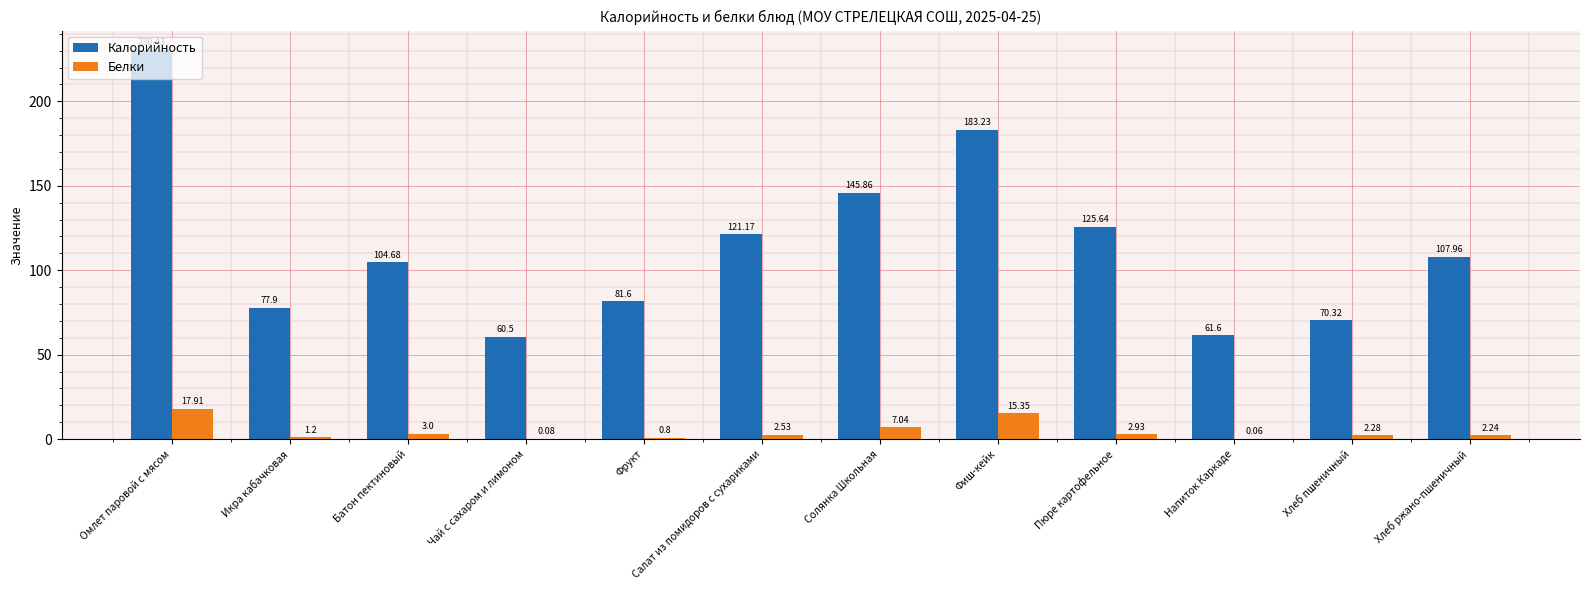

What is the total value across all series at Икра кабачковая?

79.1